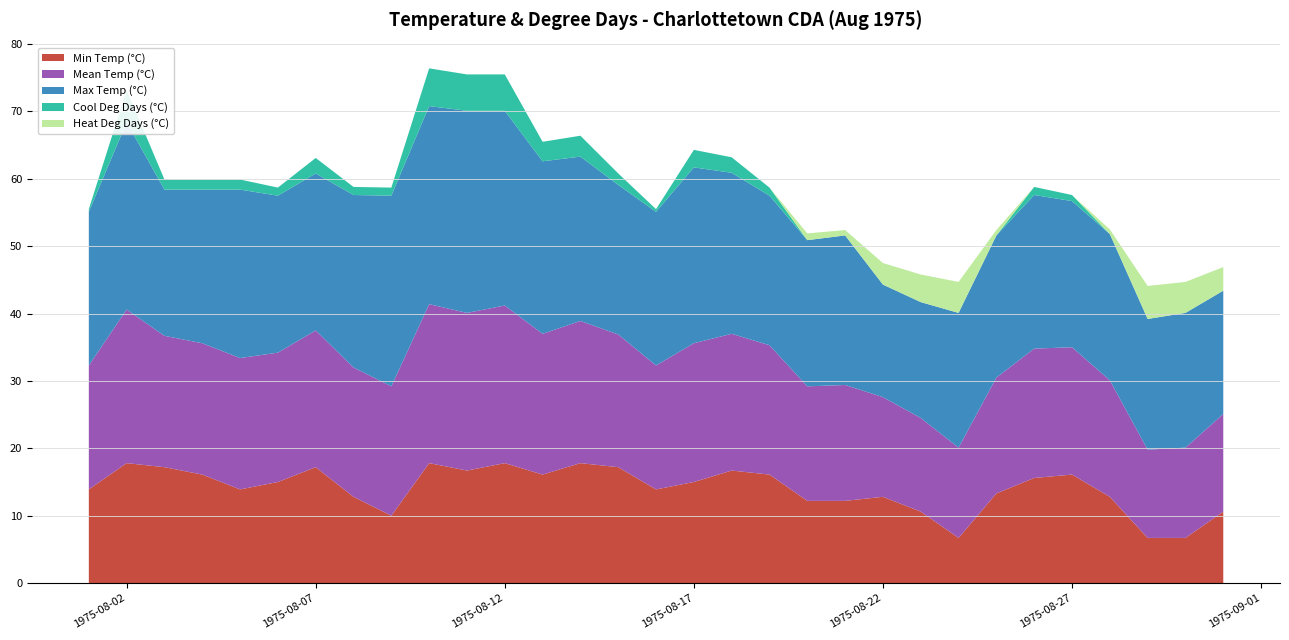

Reading left to right, what are all the values shown in this chart?

Min Temp (°C): 1975-08-01=13.9	1975-08-02=17.8	1975-08-03=17.2	1975-08-04=16.1	1975-08-05=13.9	1975-08-06=15.0	1975-08-07=17.2	1975-08-08=12.8	1975-08-09=10.0	1975-08-10=17.8	1975-08-11=16.7	1975-08-12=17.8	1975-08-13=16.1	1975-08-14=17.8	1975-08-15=17.2	1975-08-16=13.9	1975-08-17=15.0	1975-08-18=16.7	1975-08-19=16.1	1975-08-20=12.2	1975-08-21=12.2	1975-08-22=12.8	1975-08-23=10.6	1975-08-24=6.7	1975-08-25=13.3	1975-08-26=15.6	1975-08-27=16.1	1975-08-28=12.8	1975-08-29=6.7	1975-08-30=6.7	1975-08-31=10.6
Mean Temp (°C): 1975-08-01=18.4	1975-08-02=22.8	1975-08-03=19.5	1975-08-04=19.5	1975-08-05=19.5	1975-08-06=19.2	1975-08-07=20.3	1975-08-08=19.2	1975-08-09=19.2	1975-08-10=23.6	1975-08-11=23.4	1975-08-12=23.4	1975-08-13=20.9	1975-08-14=21.1	1975-08-15=19.7	1975-08-16=18.4	1975-08-17=20.6	1975-08-18=20.3	1975-08-19=19.2	1975-08-20=17.0	1975-08-21=17.2	1975-08-22=14.8	1975-08-23=13.9	1975-08-24=13.4	1975-08-25=17.2	1975-08-26=19.2	1975-08-27=18.9	1975-08-28=17.3	1975-08-29=13.1	1975-08-30=13.4	1975-08-31=14.5
Max Temp (°C): 1975-08-01=22.8	1975-08-02=27.8	1975-08-03=21.7	1975-08-04=22.8	1975-08-05=25.0	1975-08-06=23.3	1975-08-07=23.3	1975-08-08=25.6	1975-08-09=28.3	1975-08-10=29.4	1975-08-11=30.0	1975-08-12=28.9	1975-08-13=25.6	1975-08-14=24.4	1975-08-15=22.2	1975-08-16=22.8	1975-08-17=26.1	1975-08-18=23.9	1975-08-19=22.2	1975-08-20=21.7	1975-08-21=22.2	1975-08-22=16.7	1975-08-23=17.2	1975-08-24=20.0	1975-08-25=21.1	1975-08-26=22.8	1975-08-27=21.7	1975-08-28=21.7	1975-08-29=19.4	1975-08-30=20.0	1975-08-31=18.3
Cool Deg Days (°C): 1975-08-01=0.4	1975-08-02=4.8	1975-08-03=1.5	1975-08-04=1.5	1975-08-05=1.5	1975-08-06=1.2	1975-08-07=2.3	1975-08-08=1.2	1975-08-09=1.2	1975-08-10=5.6	1975-08-11=5.4	1975-08-12=5.4	1975-08-13=2.9	1975-08-14=3.1	1975-08-15=1.7	1975-08-16=0.4	1975-08-17=2.6	1975-08-18=2.3	1975-08-19=1.2	1975-08-20=0.0	1975-08-21=0.0	1975-08-22=0.0	1975-08-23=0.0	1975-08-24=0.0	1975-08-25=0.0	1975-08-26=1.2	1975-08-27=0.9	1975-08-28=0.0	1975-08-29=0.0	1975-08-30=0.0	1975-08-31=0.0
Heat Deg Days (°C): 1975-08-01=0.0	1975-08-02=0.0	1975-08-03=0.0	1975-08-04=0.0	1975-08-05=0.0	1975-08-06=0.0	1975-08-07=0.0	1975-08-08=0.0	1975-08-09=0.0	1975-08-10=0.0	1975-08-11=0.0	1975-08-12=0.0	1975-08-13=0.0	1975-08-14=0.0	1975-08-15=0.0	1975-08-16=0.0	1975-08-17=0.0	1975-08-18=0.0	1975-08-19=0.0	1975-08-20=1.0	1975-08-21=0.8	1975-08-22=3.2	1975-08-23=4.1	1975-08-24=4.6	1975-08-25=0.8	1975-08-26=0.0	1975-08-27=0.0	1975-08-28=0.7	1975-08-29=4.9	1975-08-30=4.6	1975-08-31=3.5